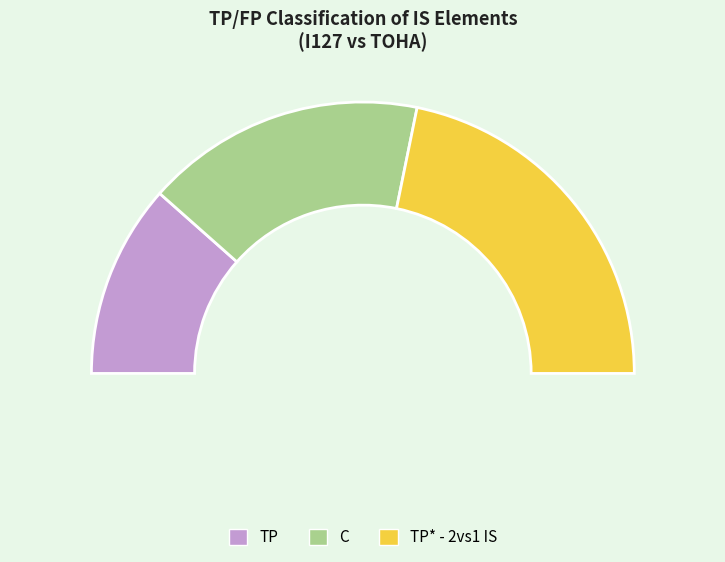

True or false: TP accounts for 16% of the total.

False